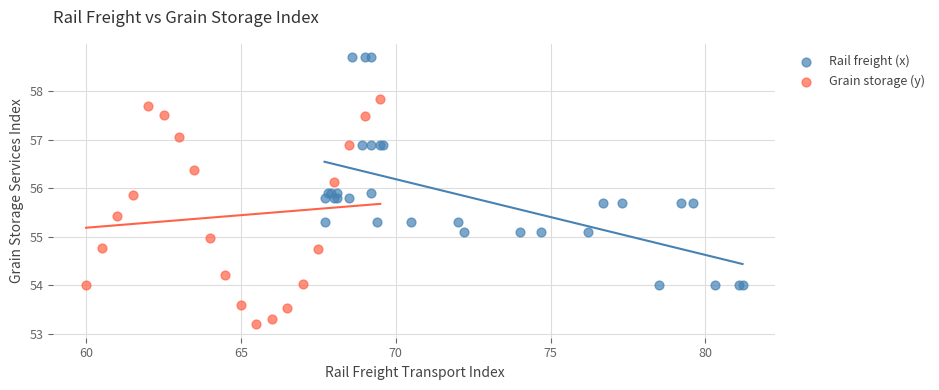

Which series reaches the maximum Y coordinate?

Rail freight (x)